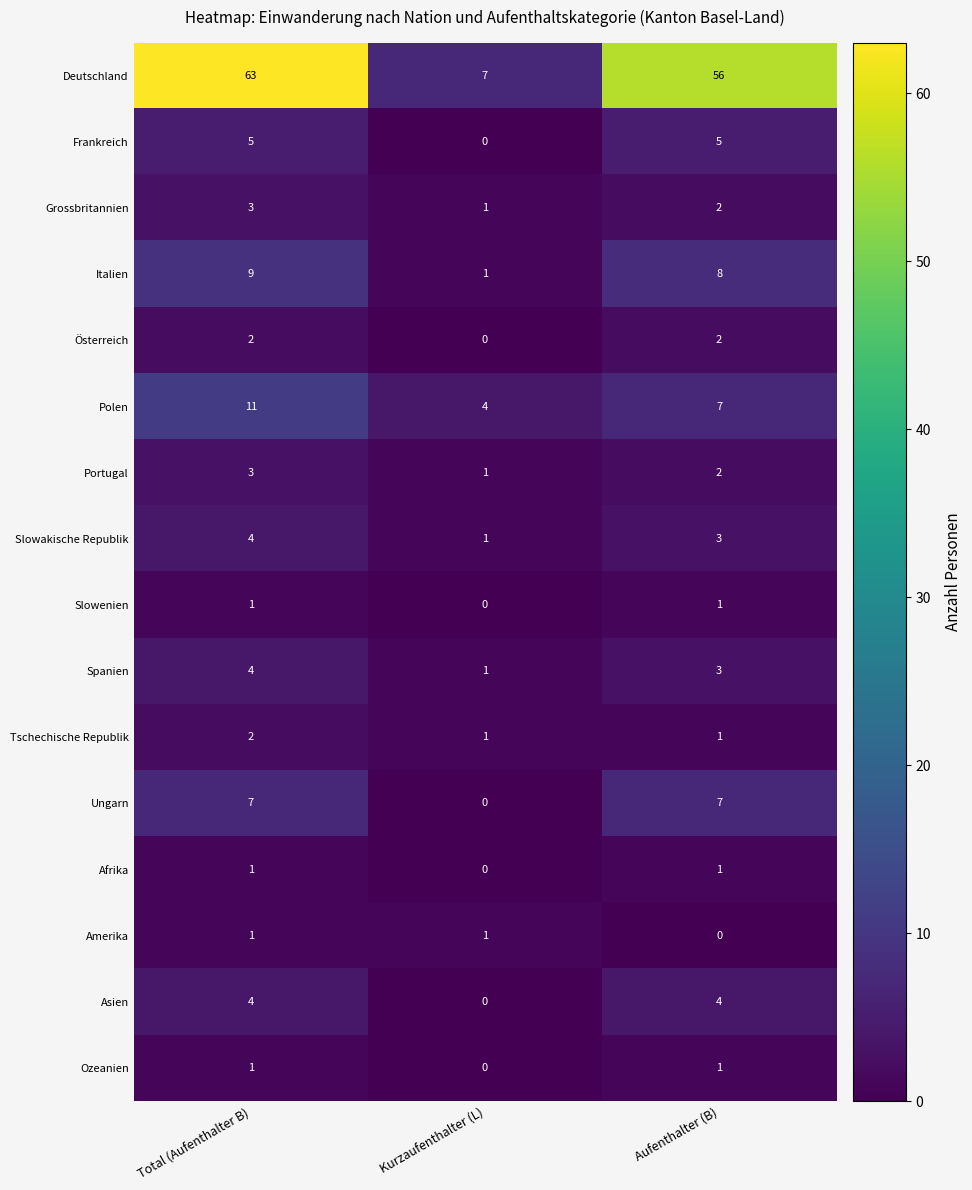

Which series has the largest total across all categories?

Deutschland